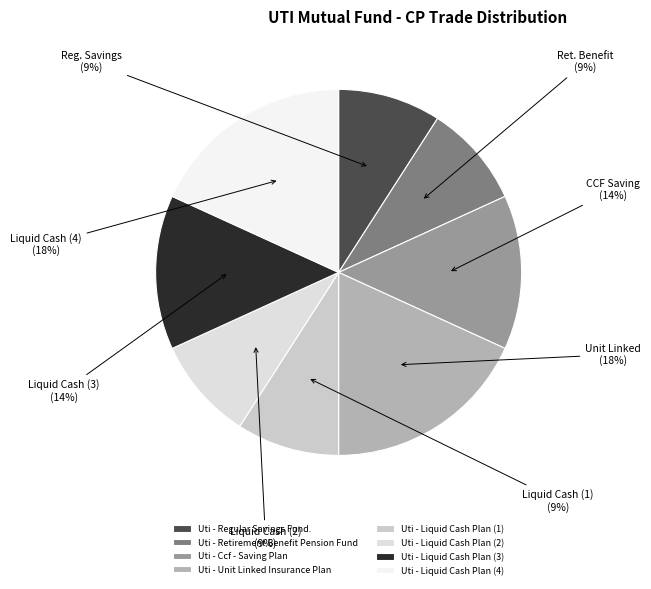

What percentage is the Uti - Retirement Benefit Pension Fund slice, to the nearest percent?

9%